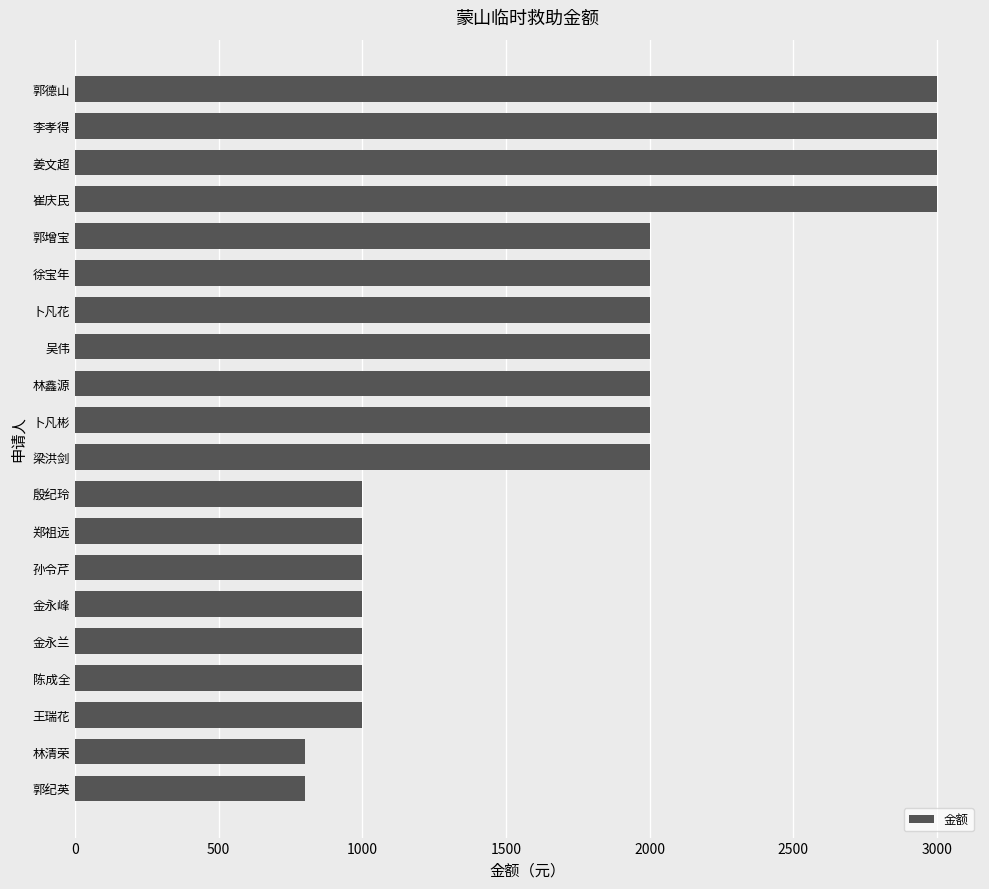

Approximately how many times larger is the value at 王瑞花 compared to 崔庆民?

0.3